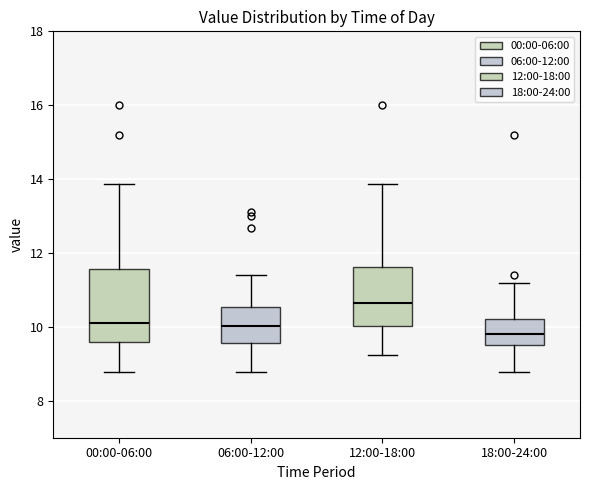

Where does the lower whisker of the box for 12:00-18:00 end on the y-axis? The values are not printed on the chart, so give them approximately, as read against the axis.

9.2